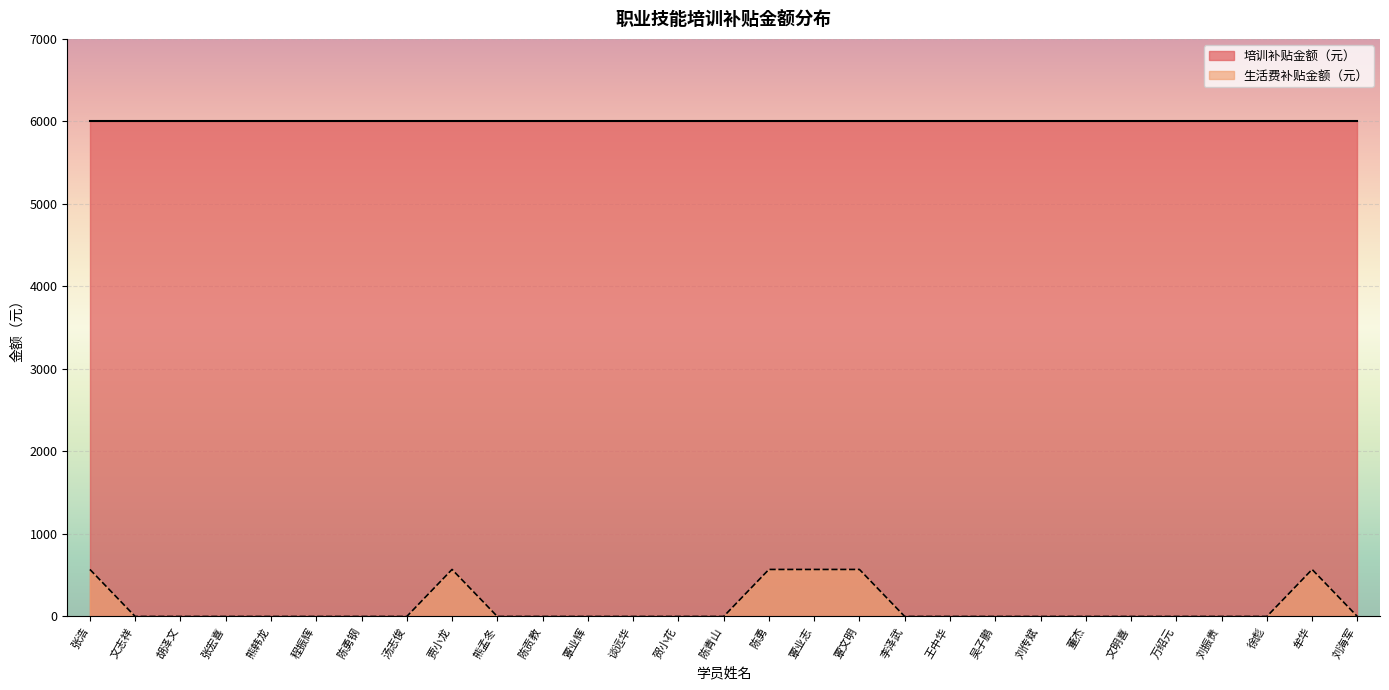

The value at 万绍元 is -243. True or false?

False